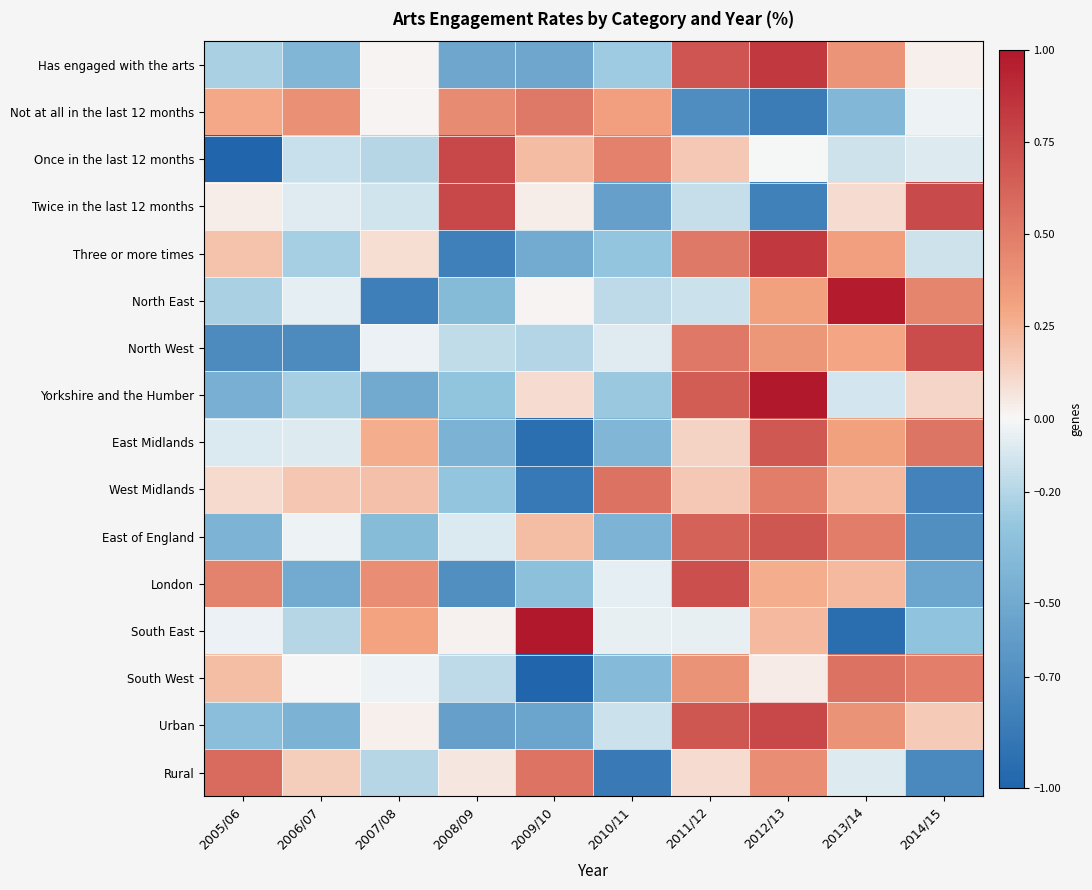

Rank the series at 2008/09 from lowest to highest value.

Three or more times, London, Urban, Has engaged with the arts, East Midlands, North East, Yorkshire and the Humber, West Midlands, South West, North West, East of England, South East, Rural, Not at all in the last 12 months, Once in the last 12 months, Twice in the last 12 months